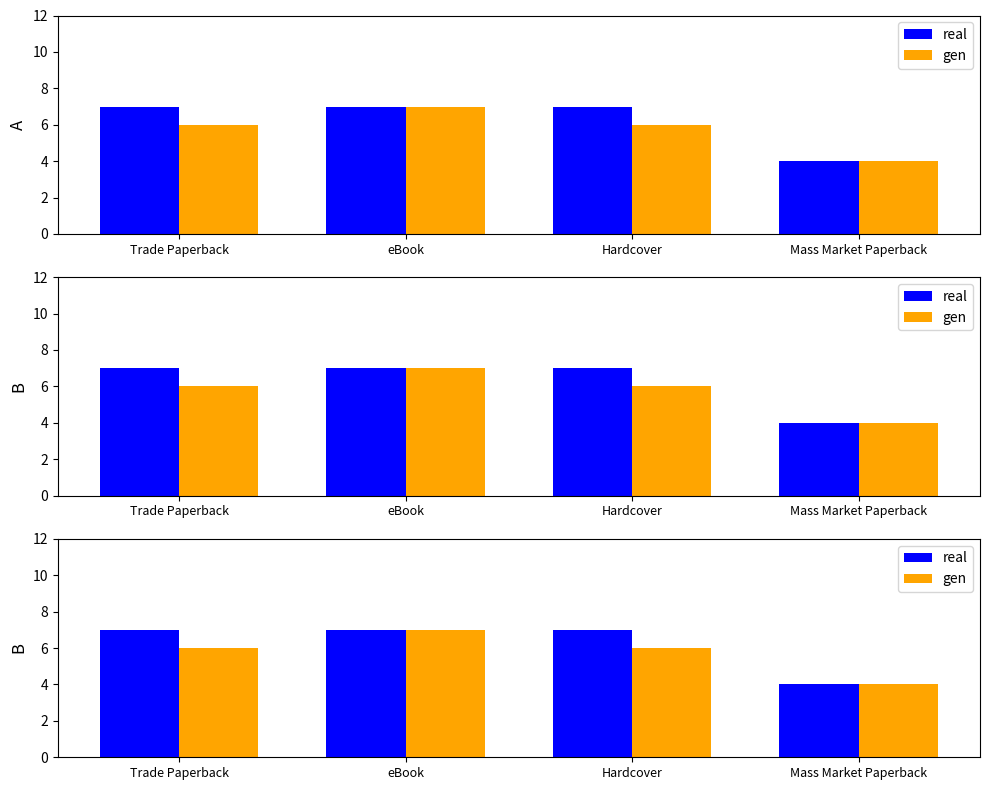

What is the total value across all series at Hardcover?

13